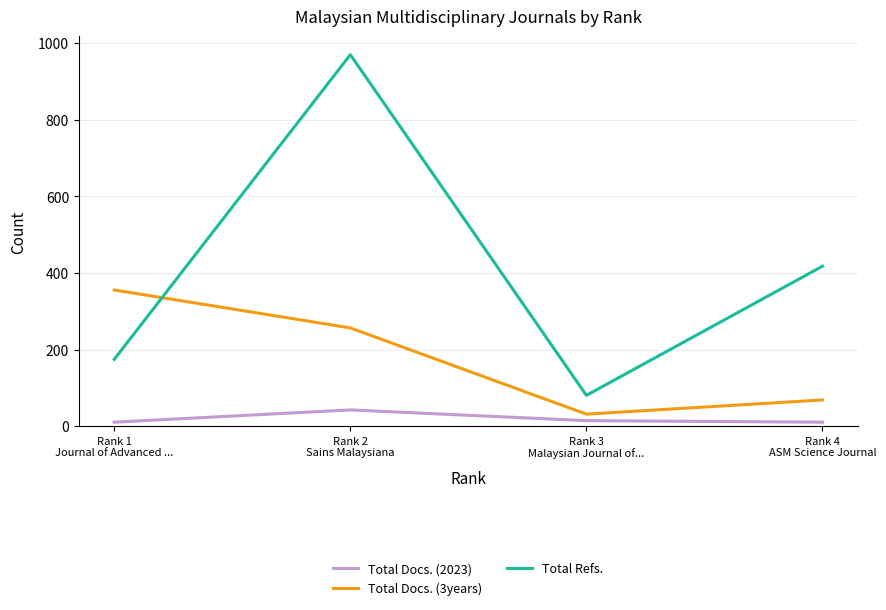

Reading left to right, extract all data points from this chart.

Total Docs. (2023): Rank 4
ASM Science Journal=11	Rank 3
Malaysian Journal of...=15	Rank 2
Sains Malaysiana=43	Rank 1
Journal of Advanced ...=11
Total Docs. (3years): Rank 4
ASM Science Journal=69	Rank 3
Malaysian Journal of...=32	Rank 2
Sains Malaysiana=257	Rank 1
Journal of Advanced ...=356
Total Refs.: Rank 4
ASM Science Journal=418	Rank 3
Malaysian Journal of...=81	Rank 2
Sains Malaysiana=970	Rank 1
Journal of Advanced ...=175